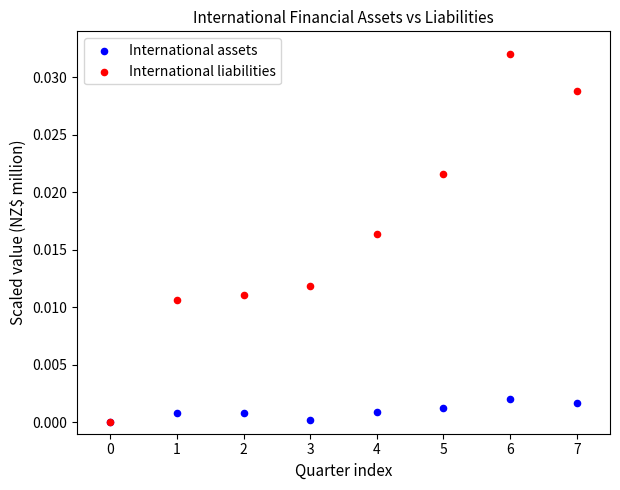

Which series has the widest spread of Y values?

International liabilities